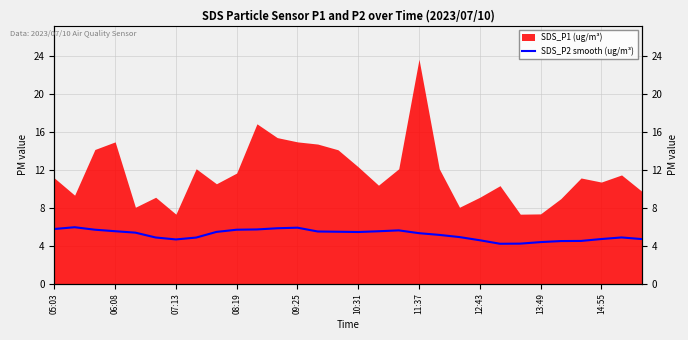

Read the value at 13.

5.5